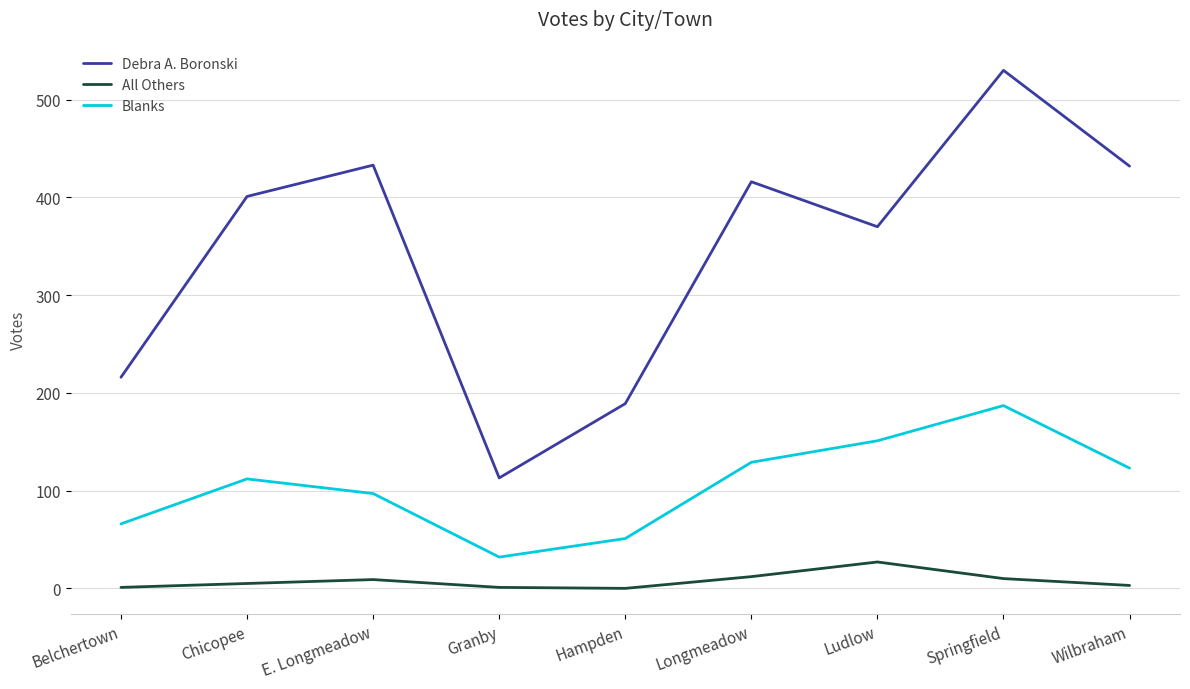

What is the maximum value shown in the chart?

530